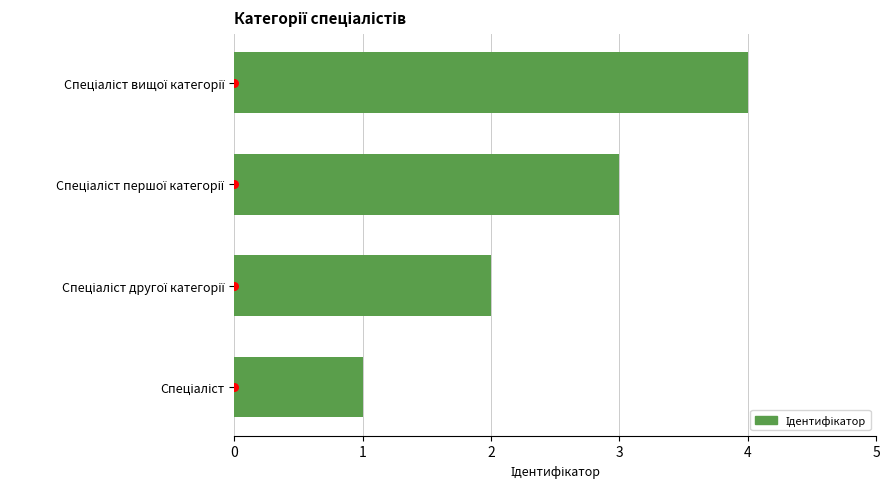

What is the ratio of the value at Спеціаліст першої категорії to the value at Спеціаліст?

3.0